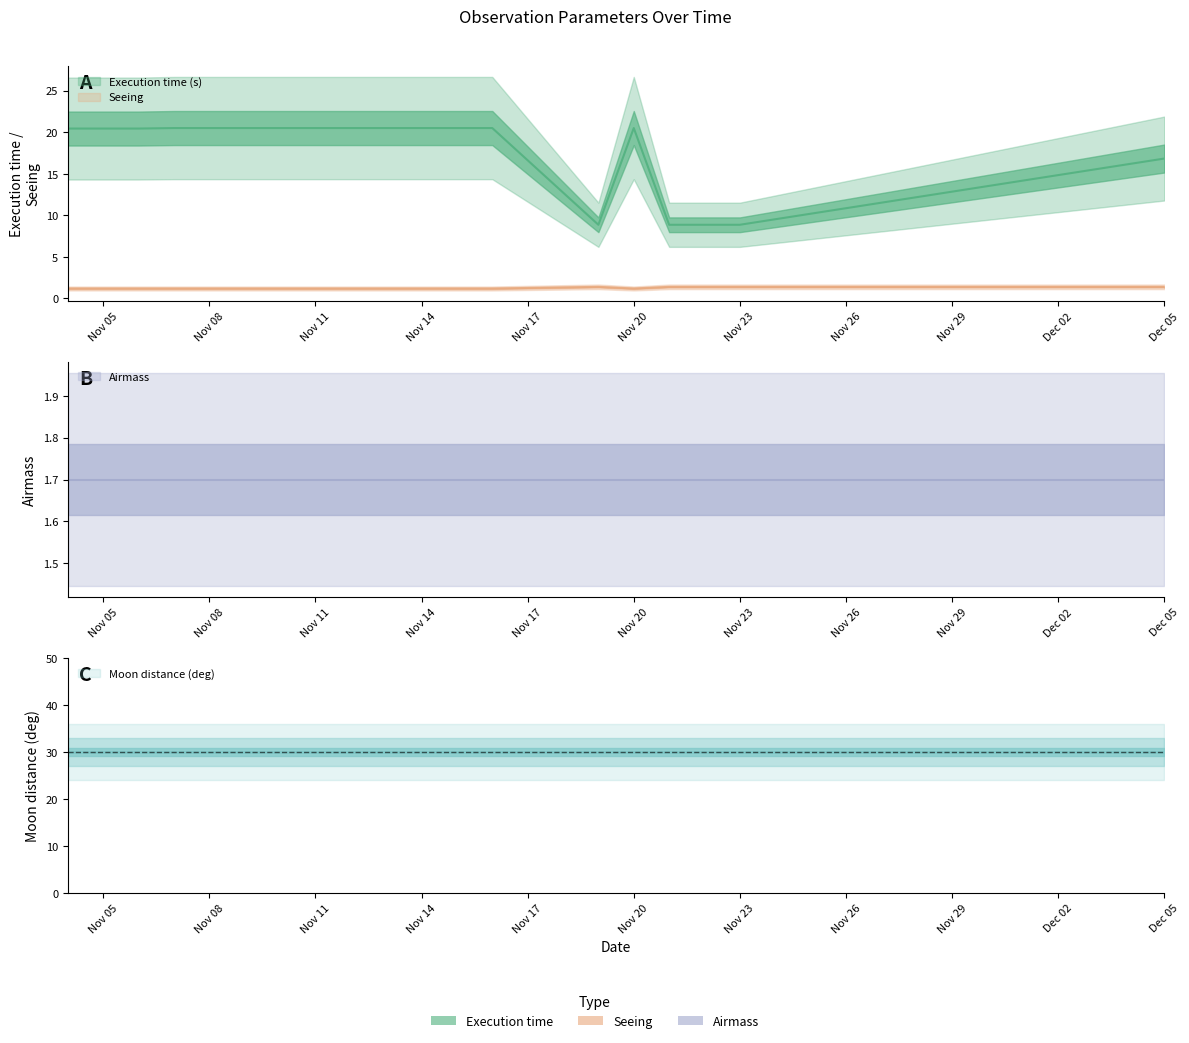

At how many categories does at least one series exceed 5?

16